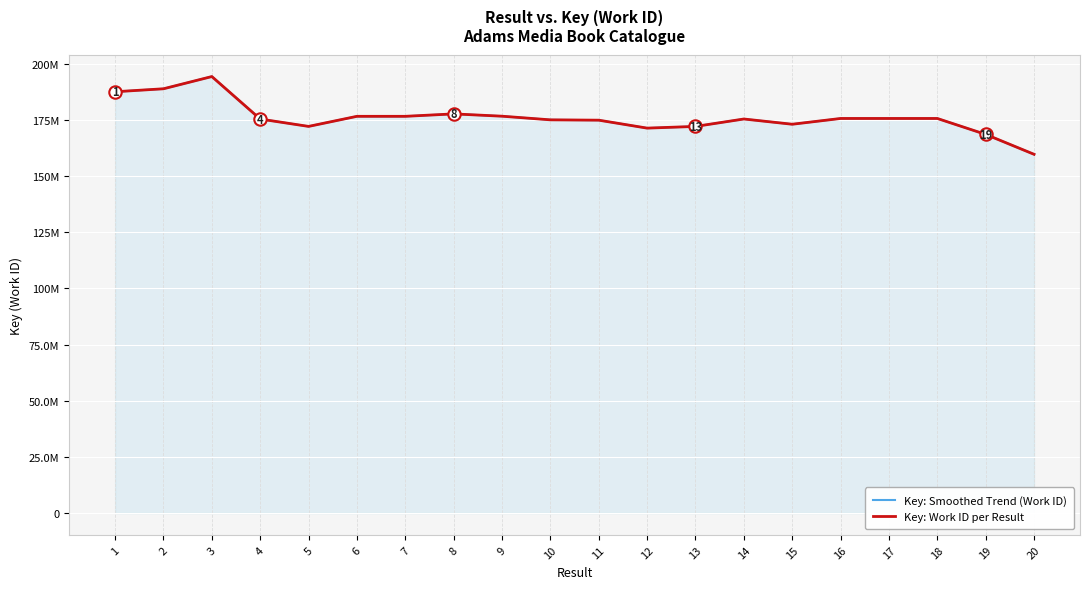

Is the value of Key: Work ID per Result at 20 greater than the value of Key: Smoothed Trend (Work ID) at 5?

No